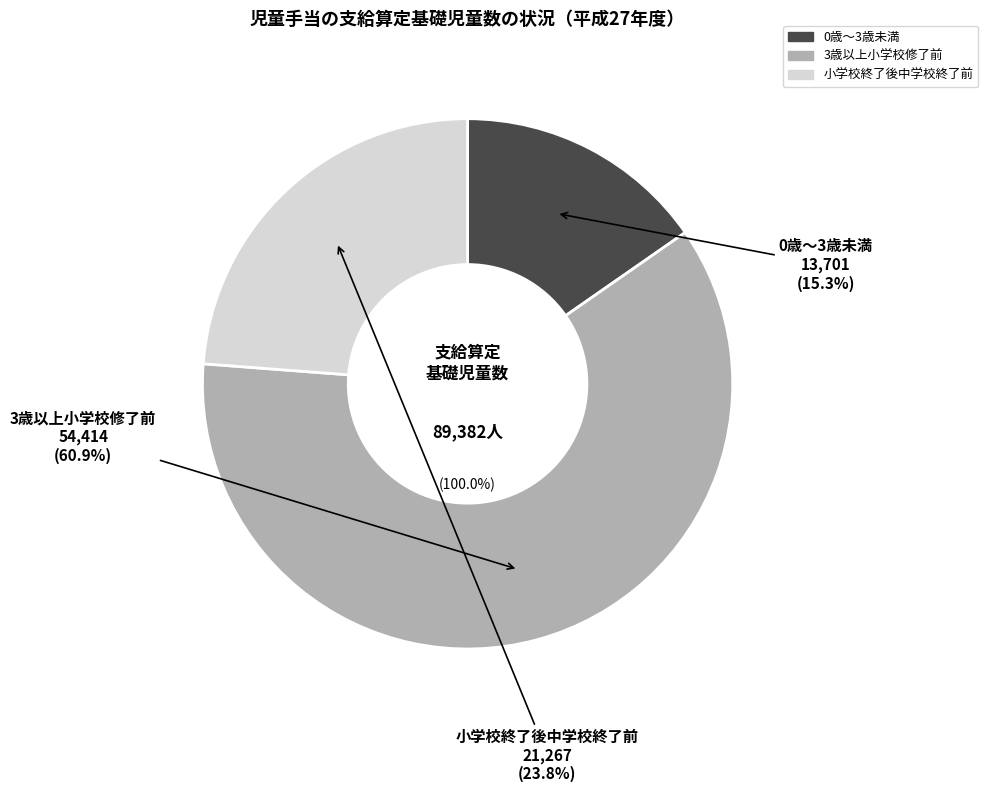

Combined, what portion of the pie is 0歳～3歳未満 and 小学校終了後中学校終了前?

39.1%